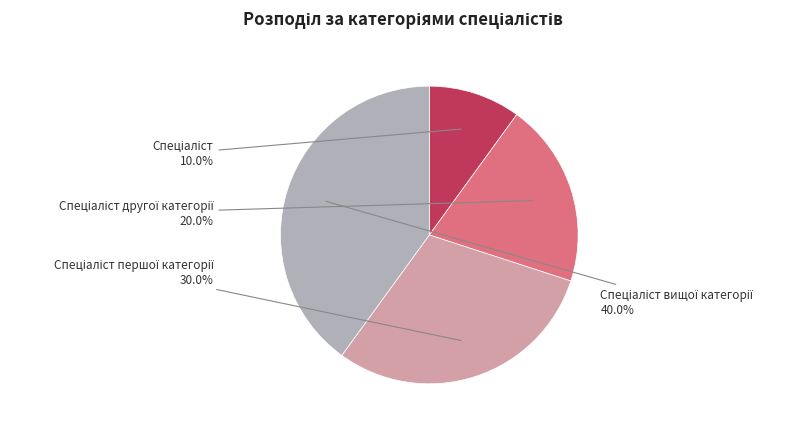

Does any single category account for the majority?

No